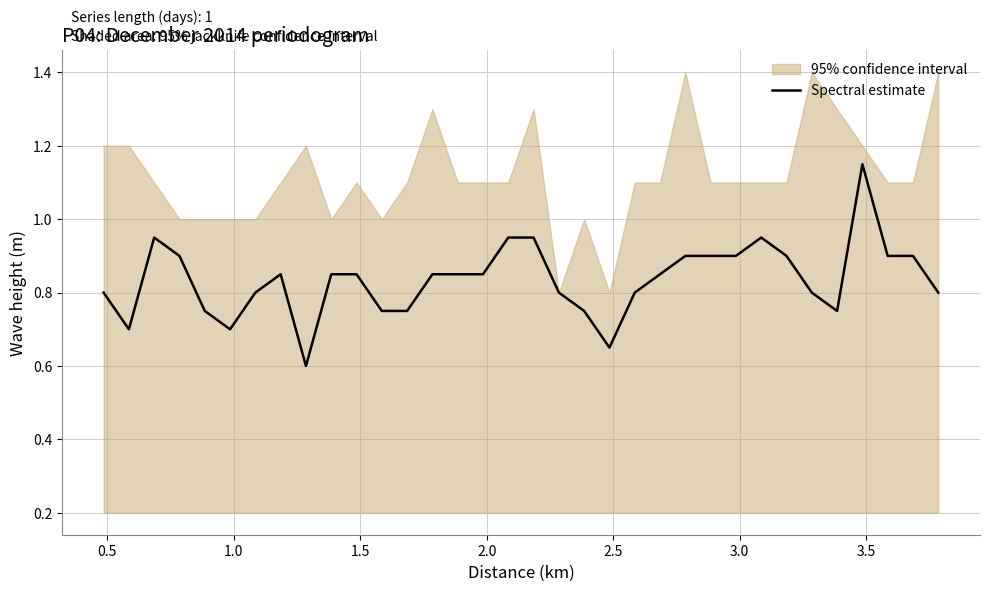

How many lines are shown in the chart?

1